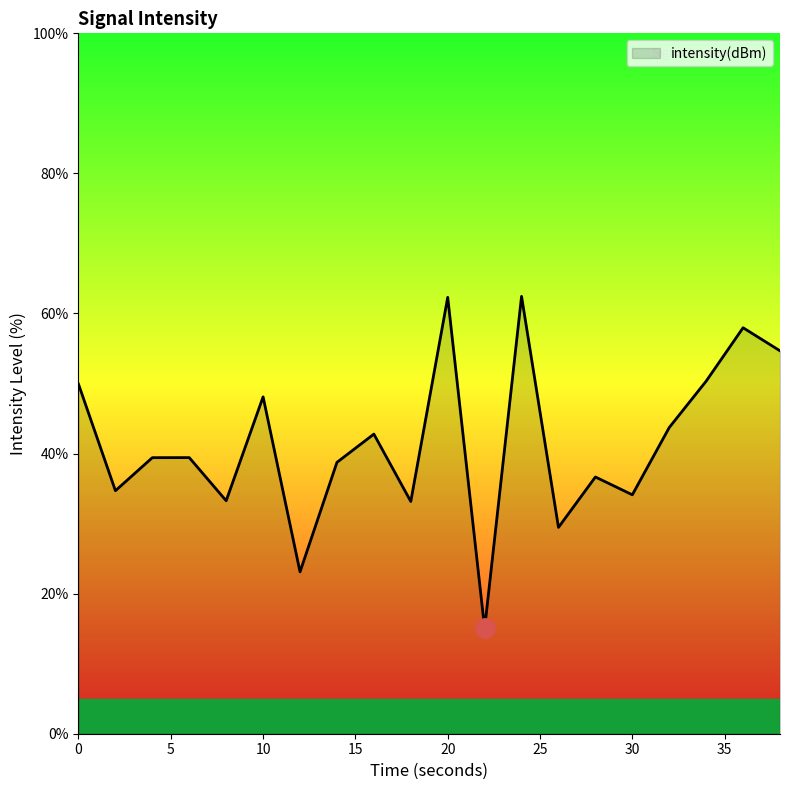

What is the difference between the maximum and minimum values?

47.4